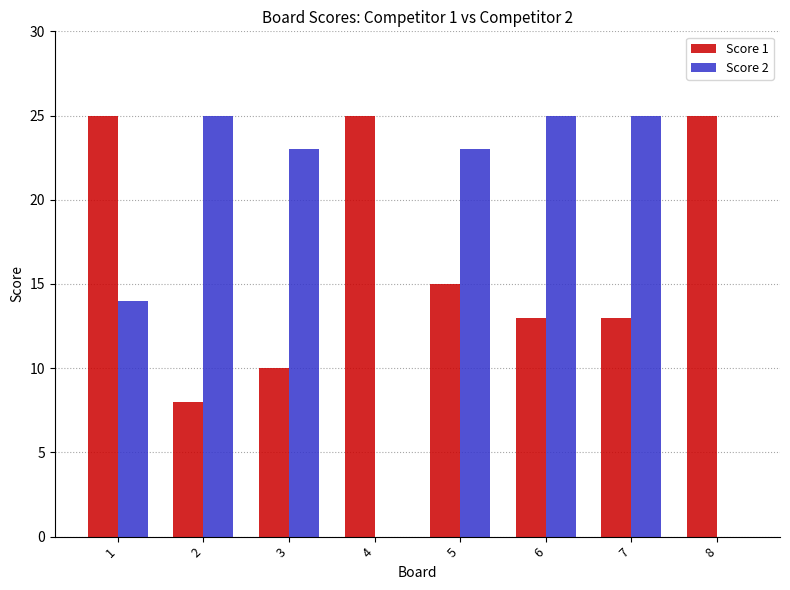

What is the greatest value displayed?

25